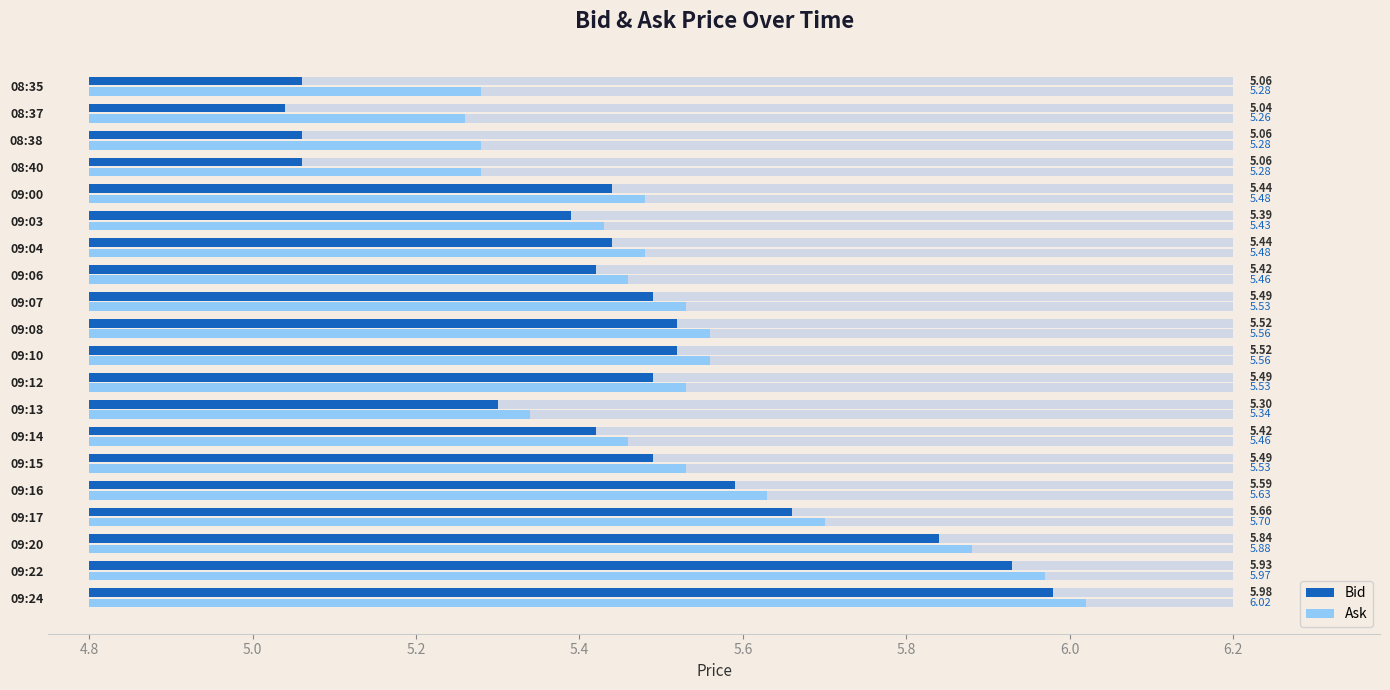

At how many categories does at least one series exceed 0?

20